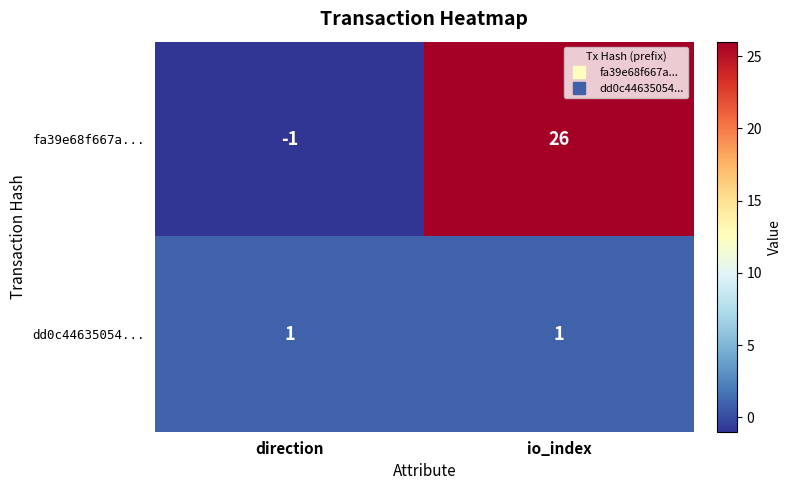

List the series in order of their peak value, lowest first.

dd0c44635054..., fa39e68f667a...